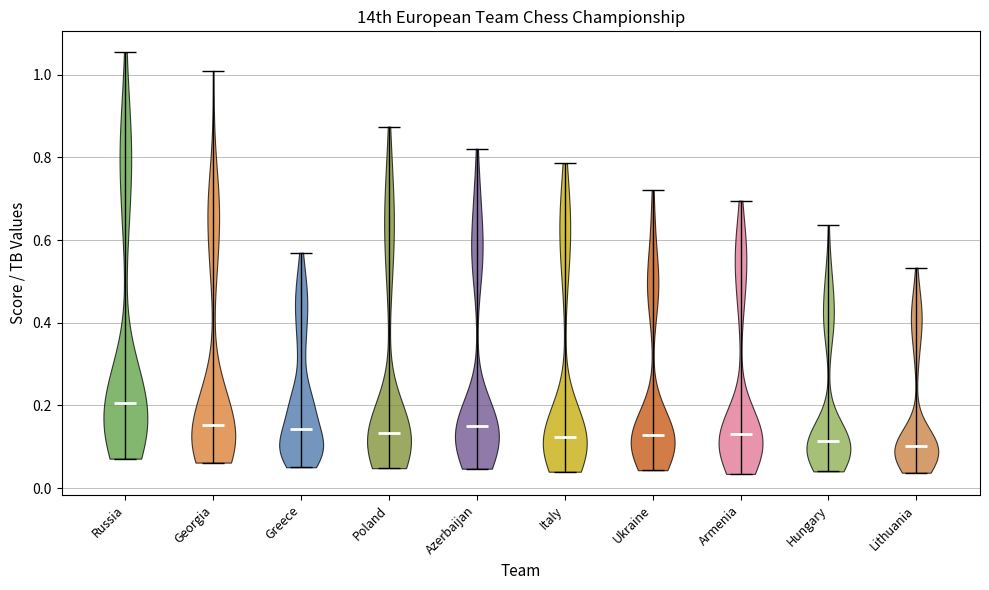

Reading left to right, read every violin against the y-axis: where its median line is, and the lowest and highest points it reaches. The values are not printed on the chart, so give them approximately, as read against the axis.

Russia: median line 0.20, lowest point 0.08, highest point 1.06
Georgia: median line 0.16, lowest point 0.06, highest point 1.00
Greece: median line 0.14, lowest point 0.06, highest point 0.56
Poland: median line 0.14, lowest point 0.04, highest point 0.88
Azerbaijan: median line 0.14, lowest point 0.04, highest point 0.82
Italy: median line 0.12, lowest point 0.04, highest point 0.78
Ukraine: median line 0.12, lowest point 0.04, highest point 0.72
Armenia: median line 0.14, lowest point 0.04, highest point 0.70
Hungary: median line 0.12, lowest point 0.04, highest point 0.64
Lithuania: median line 0.10, lowest point 0.04, highest point 0.54